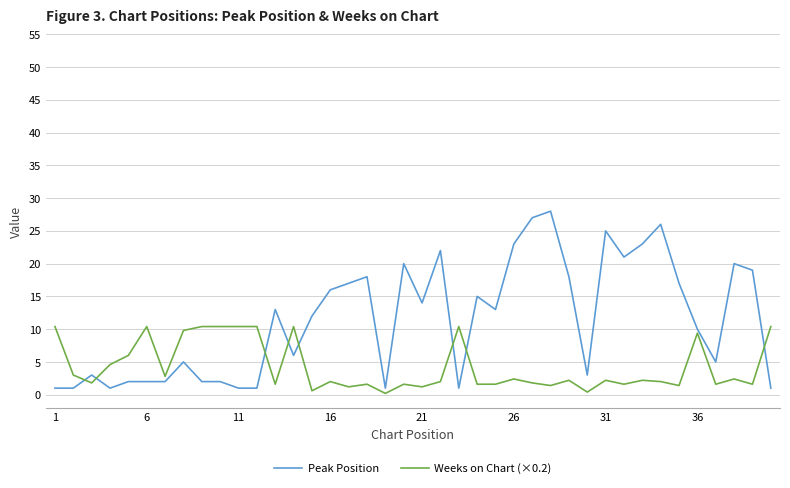

Which series has the largest range (max minus min)?

Peak Position